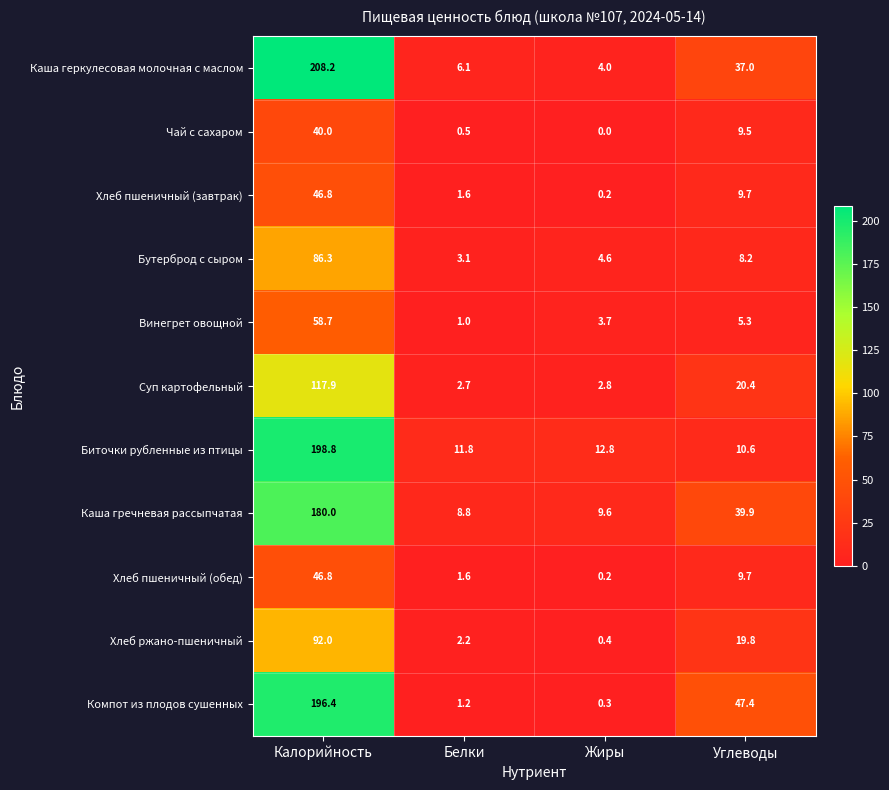

What is the spread (max minus min) of values at Калорийность?

168.2